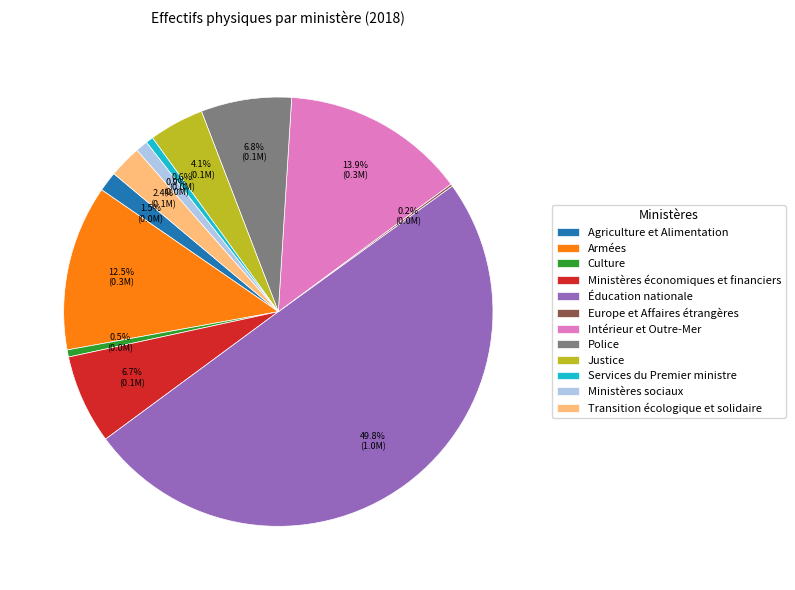

To the nearest percent, what is the difference between the largest and smallest slice percentages?

50%